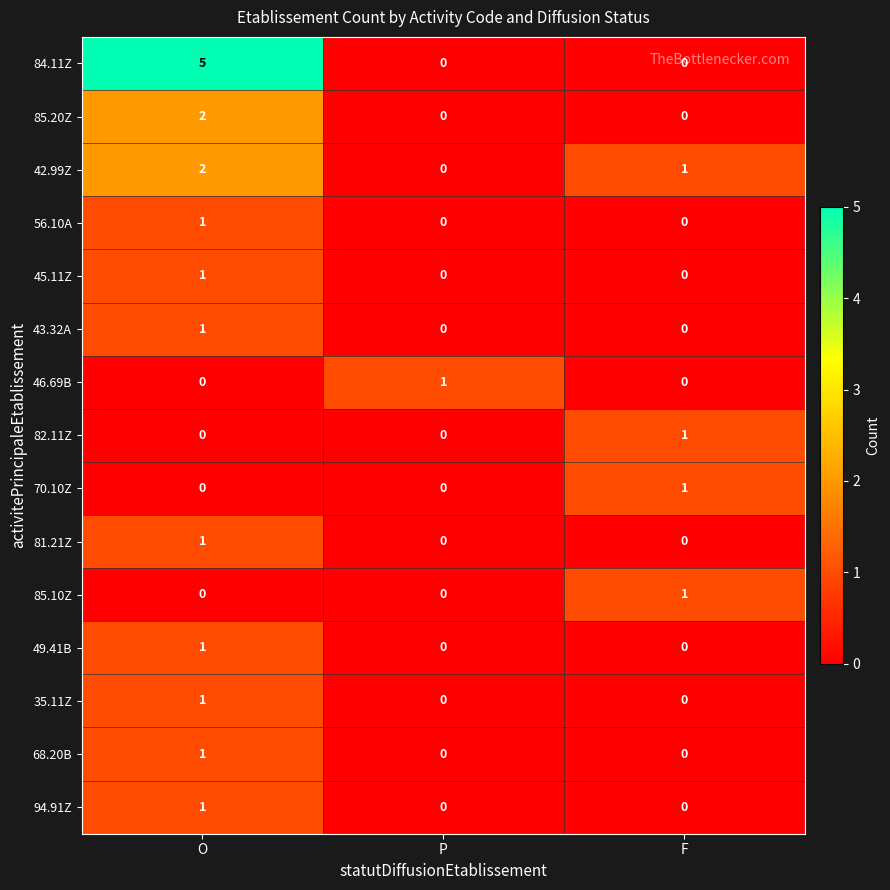

Where is 42.99Z nearest to the value 1?

F